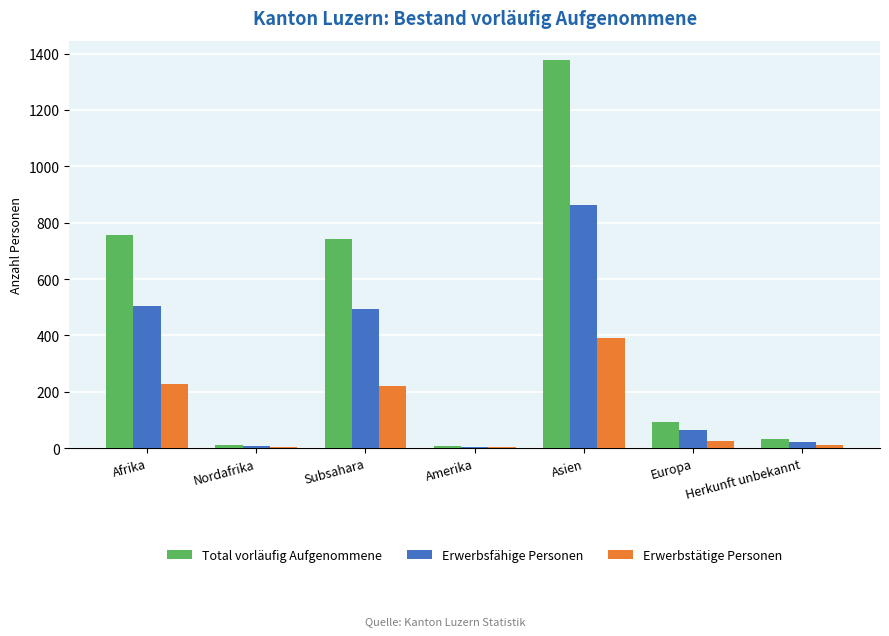

At which category is the sum across all series the highest?

Asien